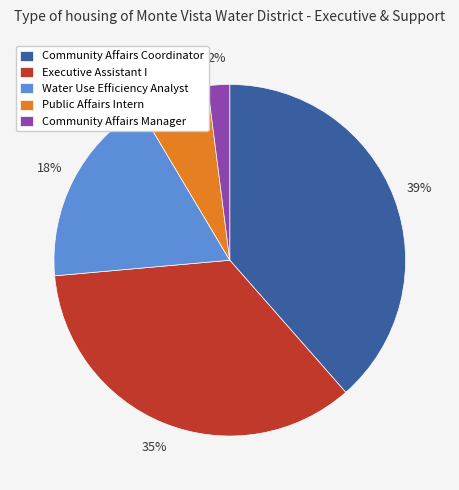

To the nearest percent, what portion does Community Affairs Coordinator represent?

39%